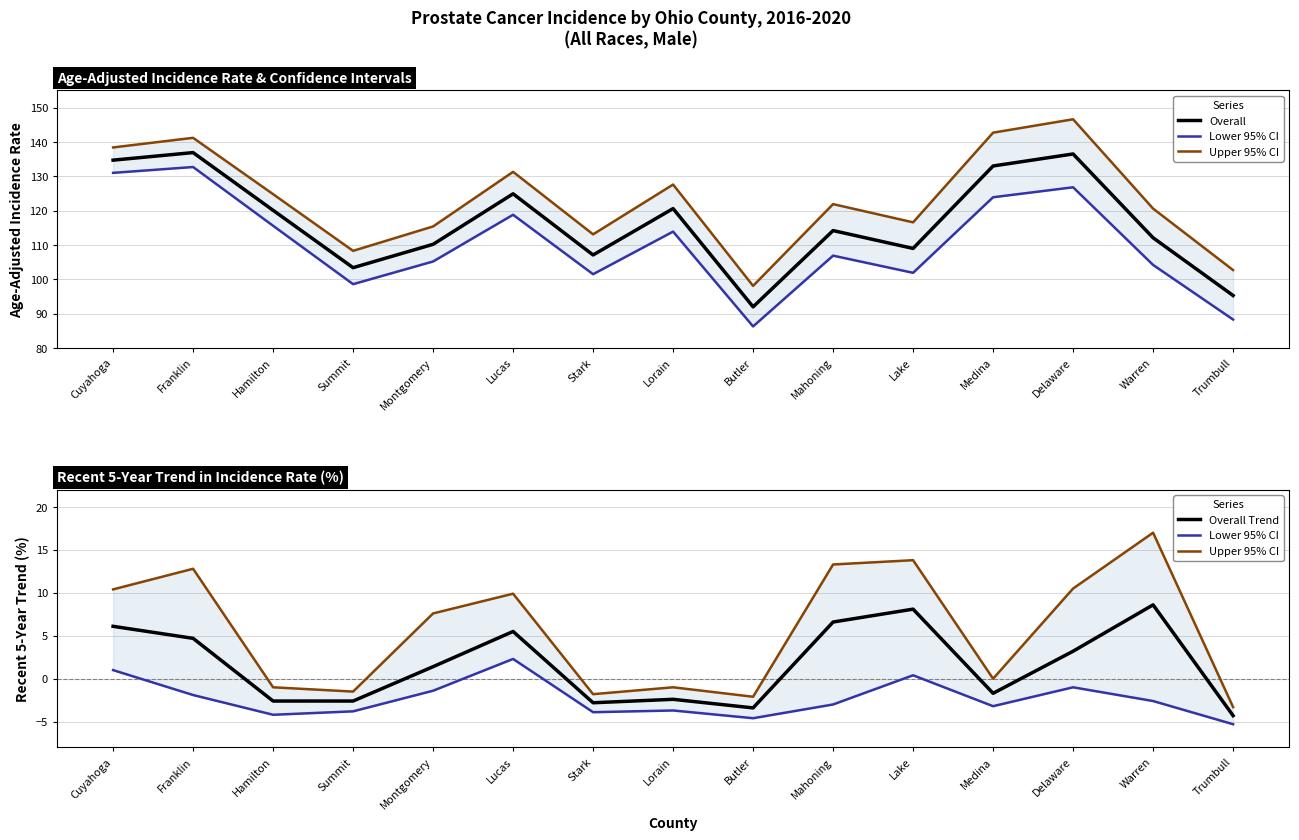

Is it true that Overall equals 133.0 at Medina?

True